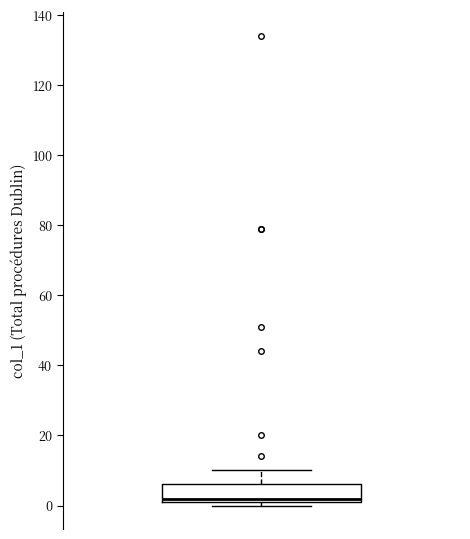

Where does the upper whisker of the box end on the y-axis? The values are not printed on the chart, so give them approximately, as read against the axis.

10